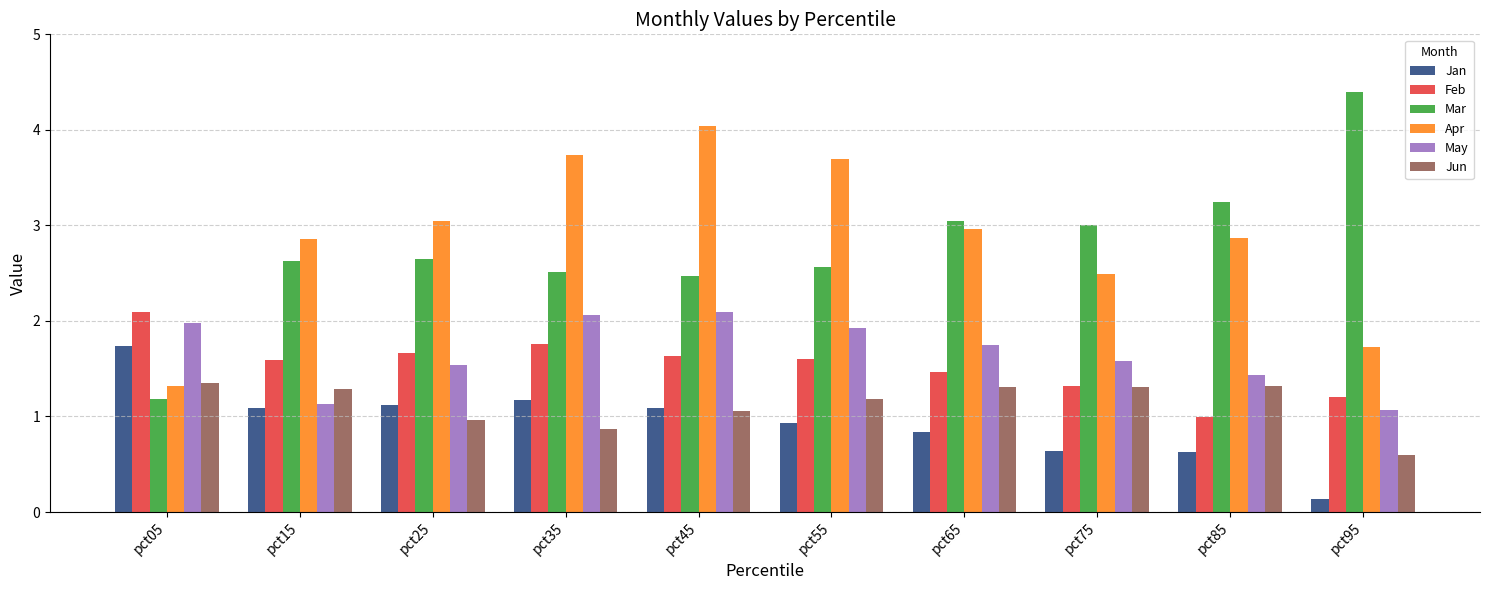

What is the average value of the Feb series?

1.5